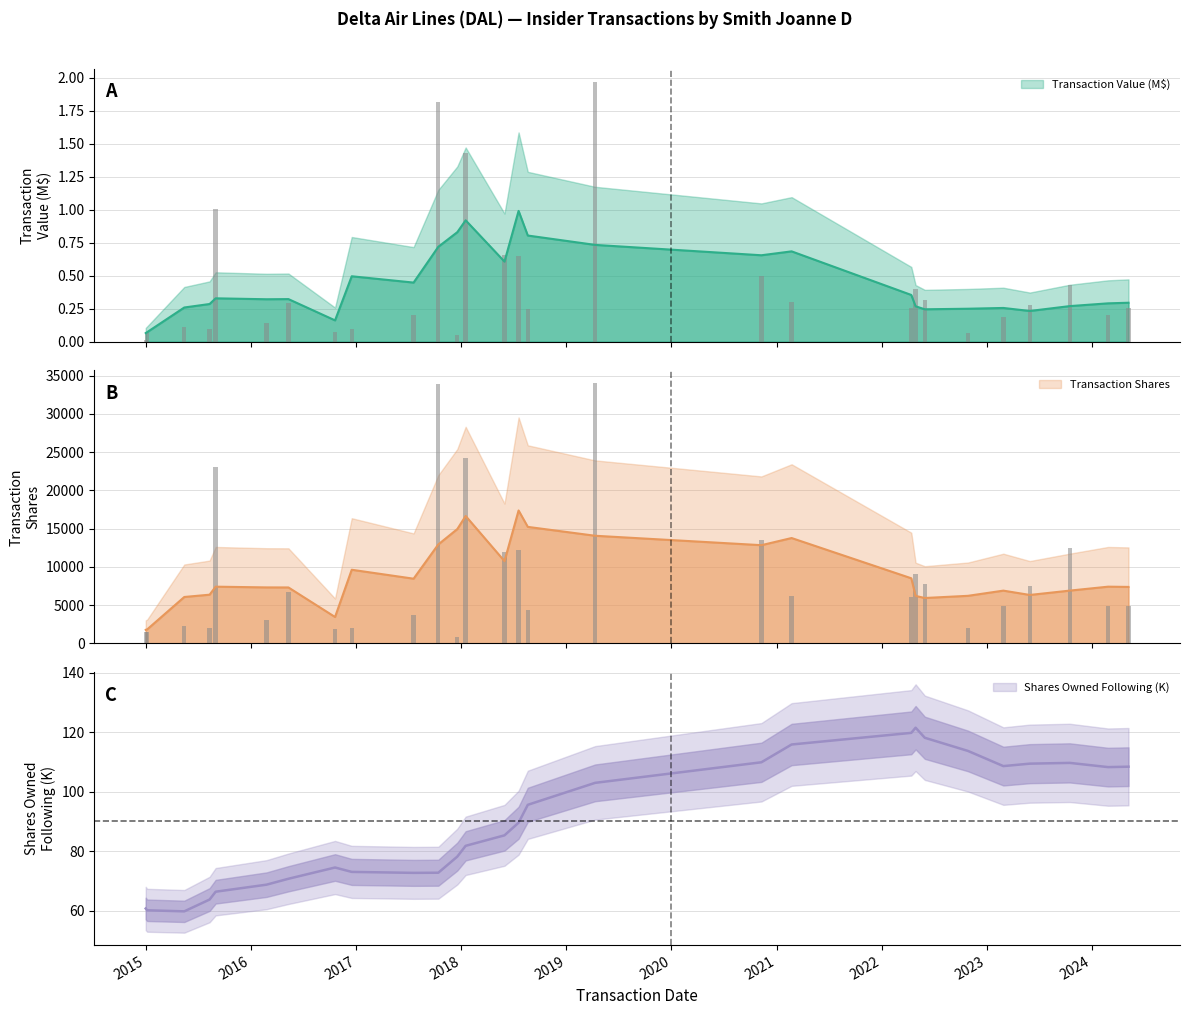

What is the highest value of the transactionShares series?

34000.0